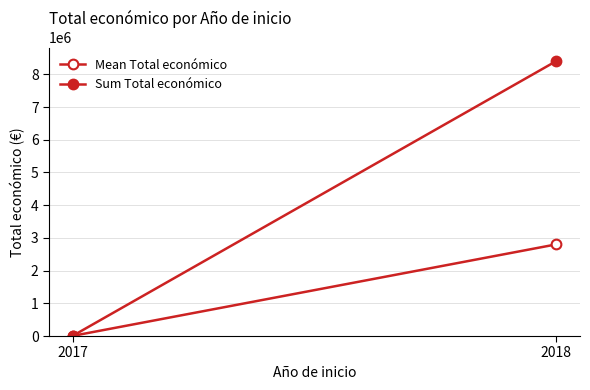

True or false: Mean Total económico has a value of 2799947.0 at 2018.

True